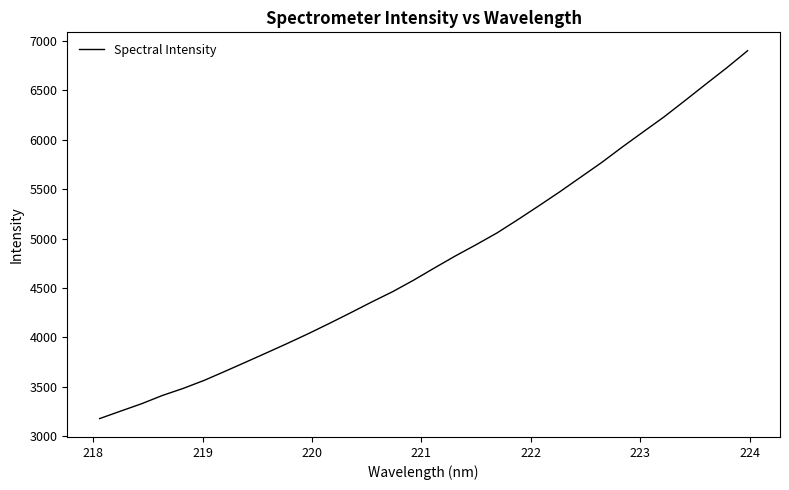

What is the minimum value shown in the chart?

3179.4